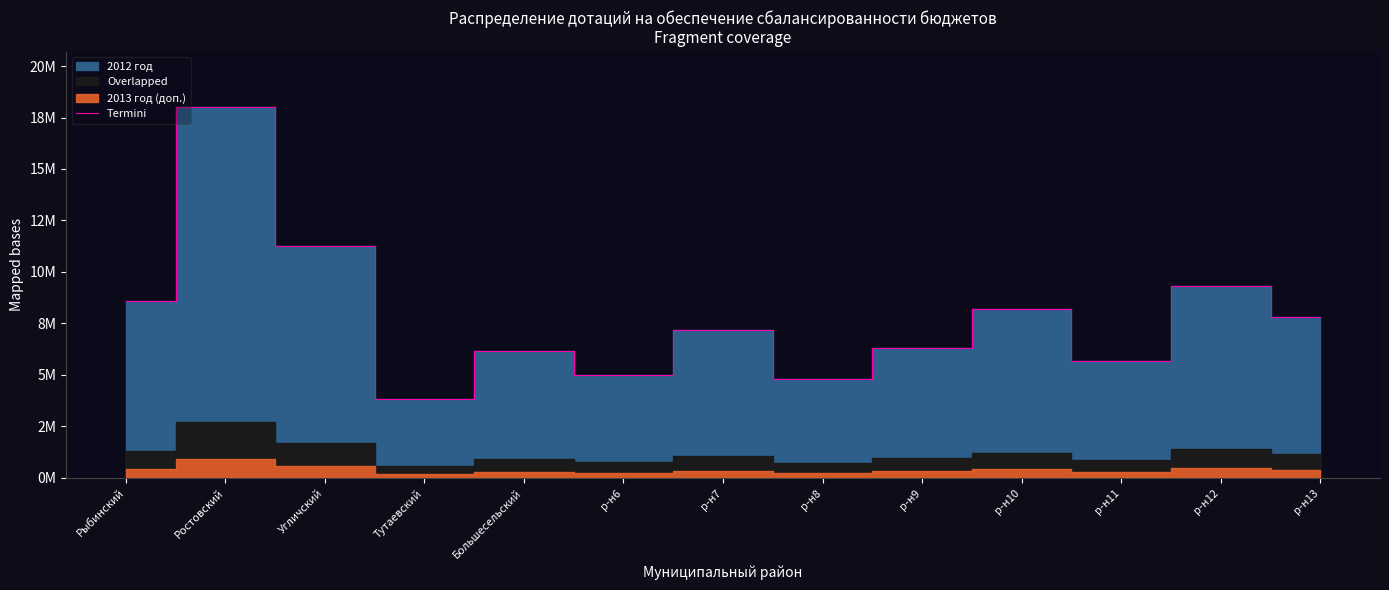

How many data points are less than 7200000?

6